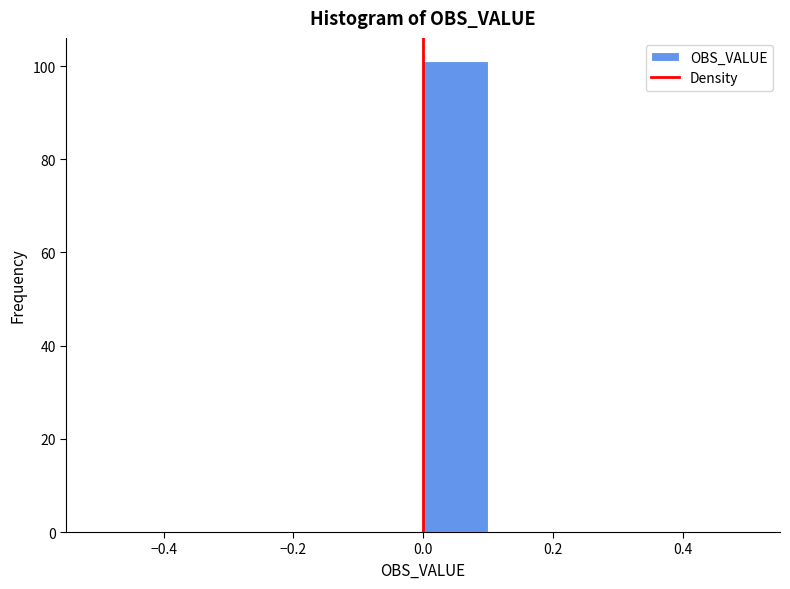

Reading left to right, list every bar in this chart as the range it spans on the x-axis followed by its height. The values are not printed on the chart, so give them approximately, as read against the axis.

-0.5 to -0.4: 0
-0.4 to -0.3: 0
-0.3 to -0.2: 0
-0.2 to -0.1: 0
-0.1 to 0.0: 0
0.0 to 0.1: 102
0.1 to 0.2: 0
0.2 to 0.3: 0
0.3 to 0.4: 0
0.4 to 0.5: 0